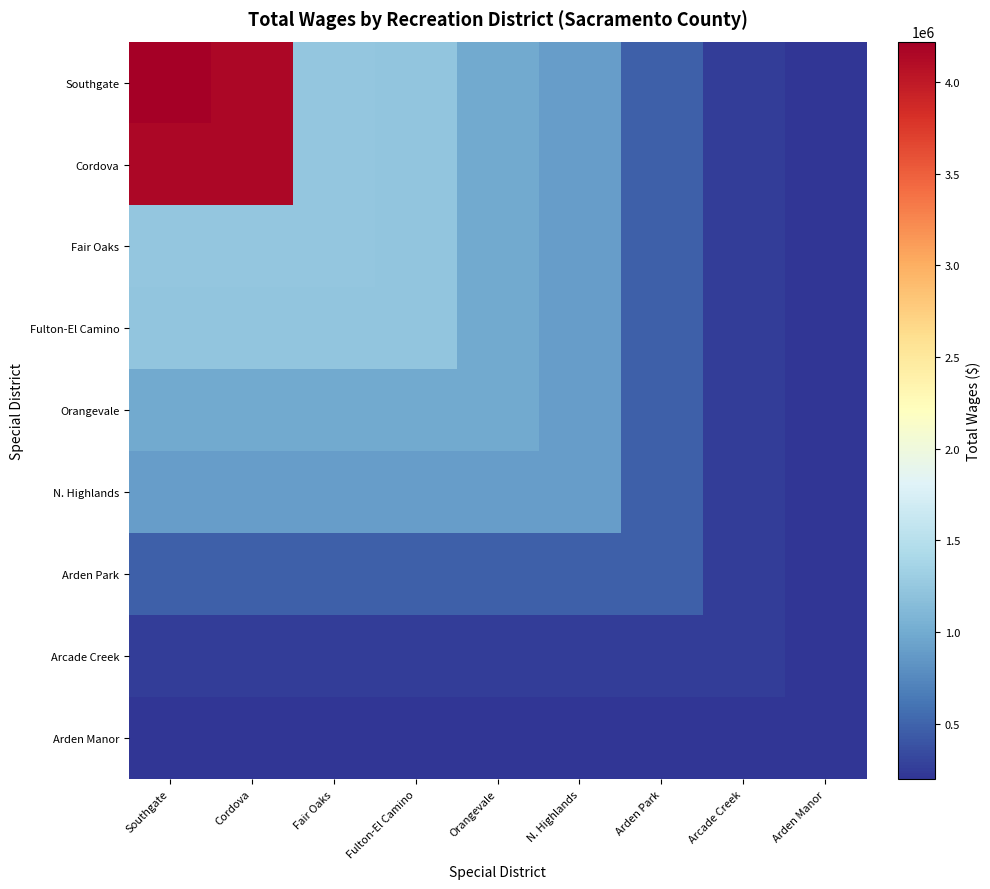

What is the average value of the Arden Manor series?

196650